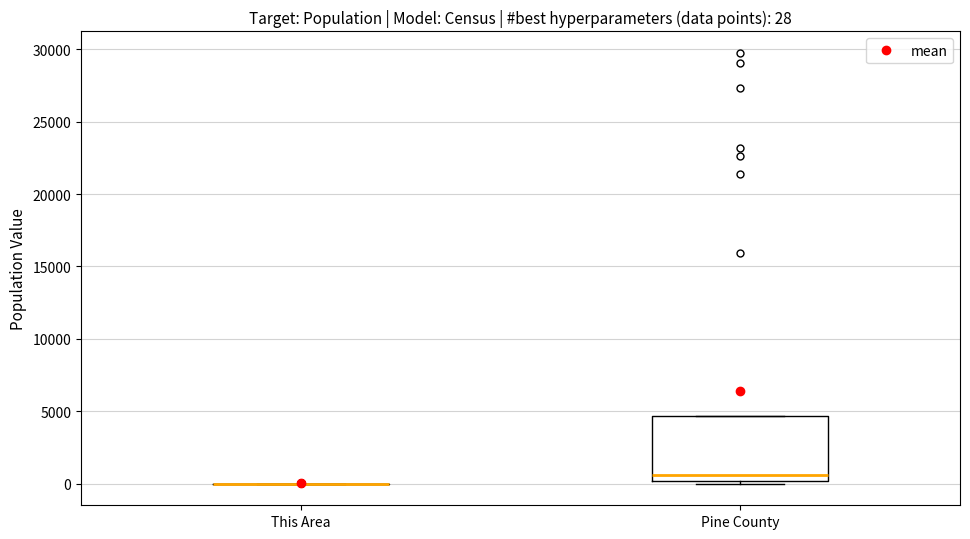

Which box is the tallest, from its lower edge to its upper edge?

Pine County